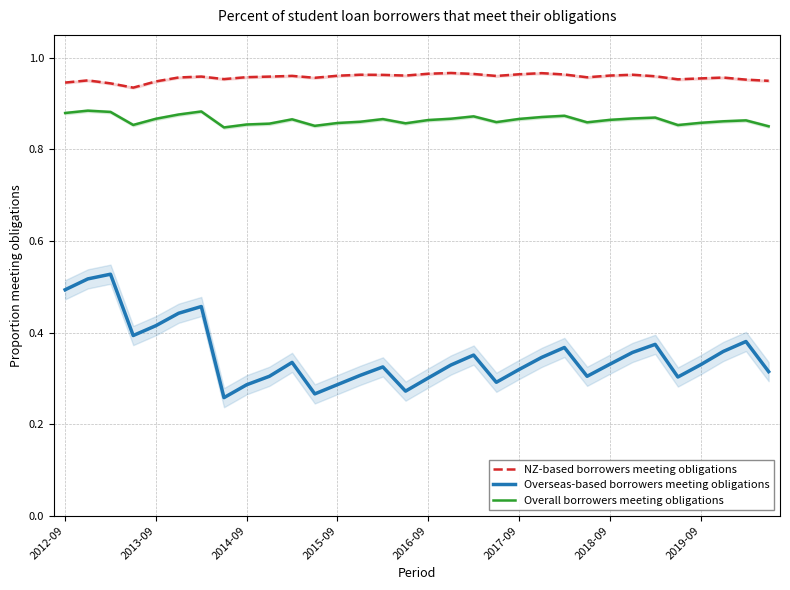

List the series in order of their overall mean, highest first.

NZ-based borrowers meeting obligations, Overall borrowers meeting obligations, Overseas-based borrowers meeting obligations